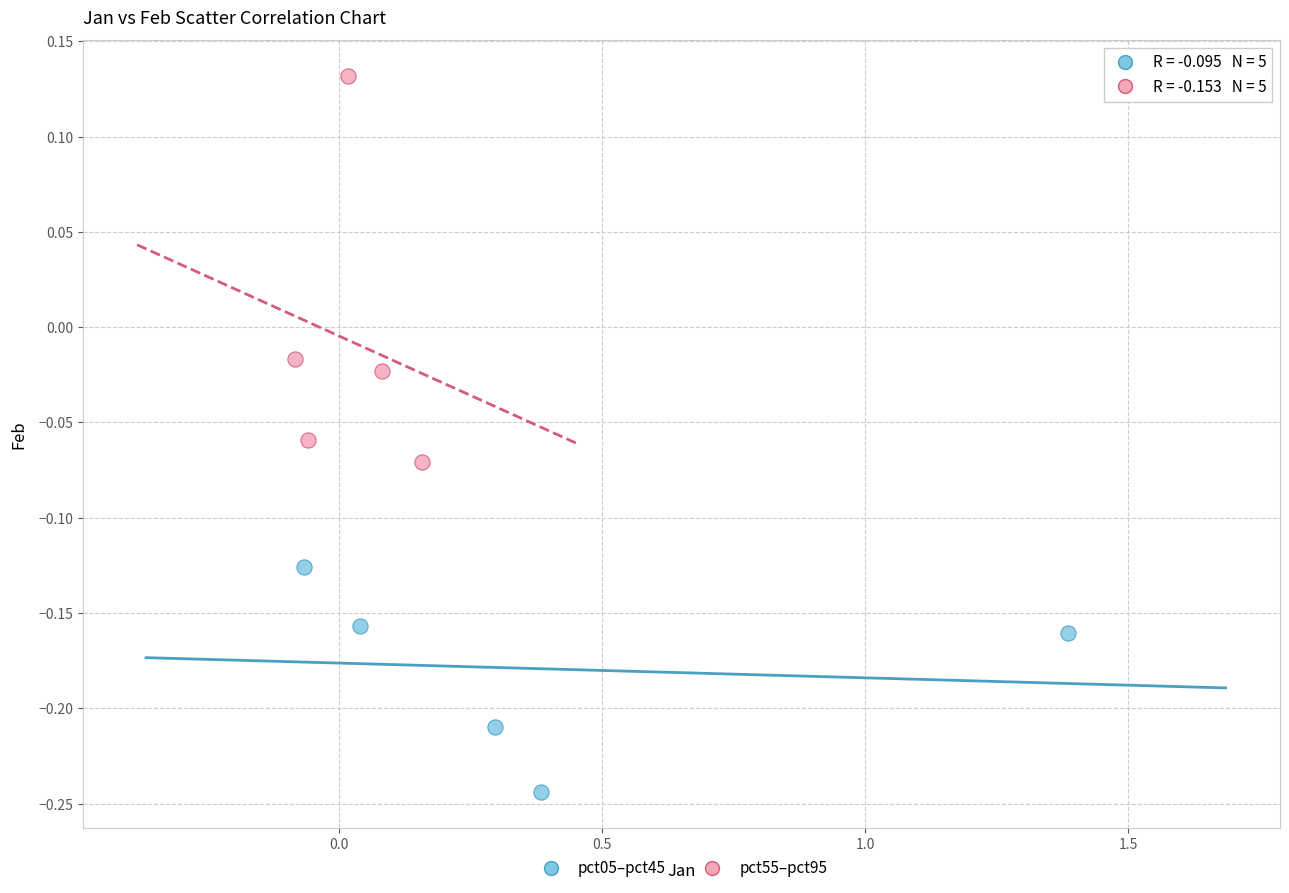

Which series has the widest spread of Y values?

pct55–pct95